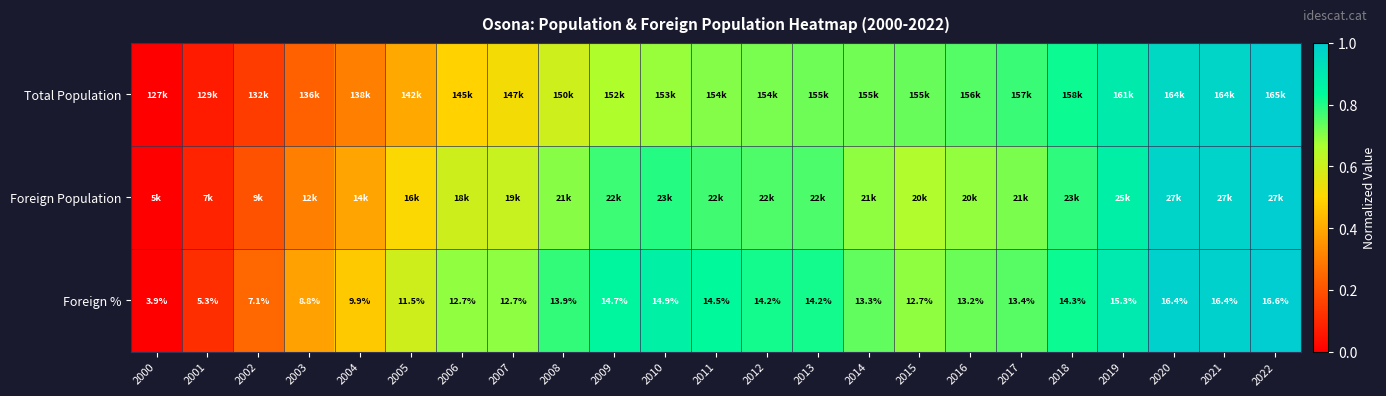

How many data points in Foreign % are less than 13?

9